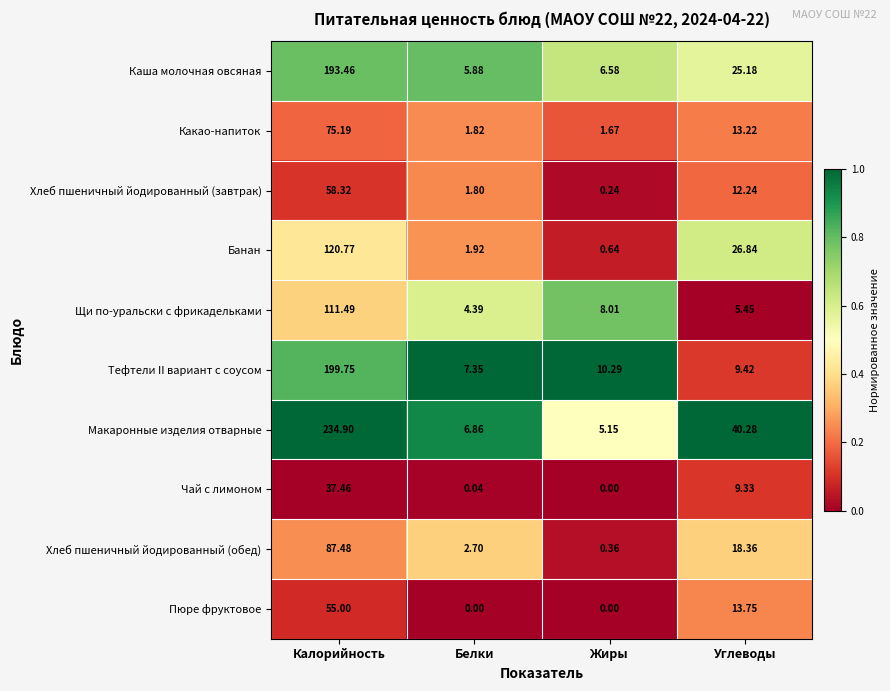

Count the number of data series in this chart.

10